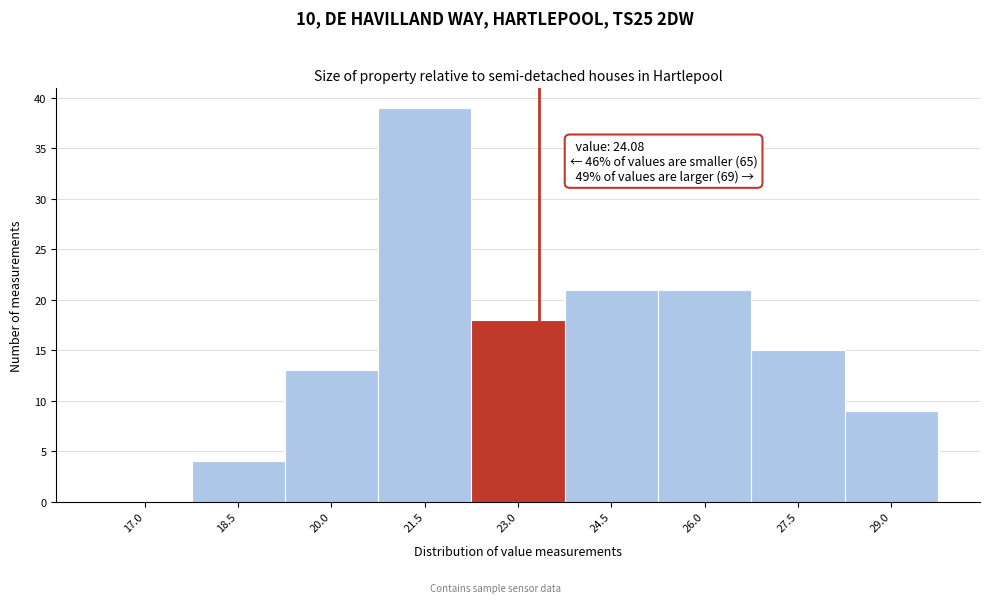

Reading right to left, list all the values displayed in this chart.

29.0=9	27.5=15	26.0=21	24.5=21	23.0=18	21.5=39	20.0=13	18.5=4	17.0=0